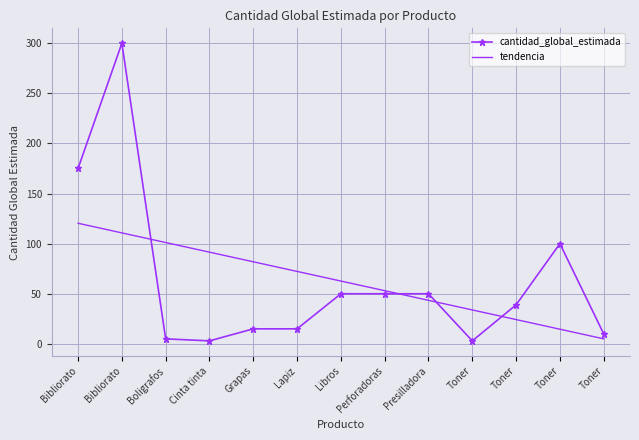

What is the value of the cantidad_global_estimada point at the 9th from the left?

50.0